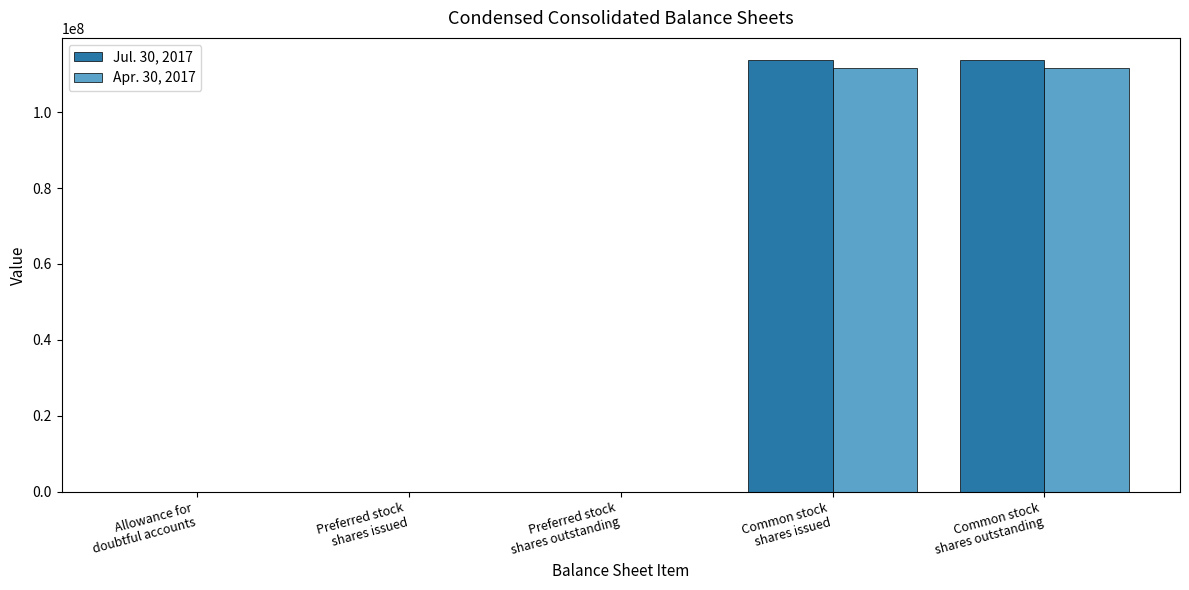

At which label does Apr. 30, 2017 reach its peak?

Common stock
shares issued